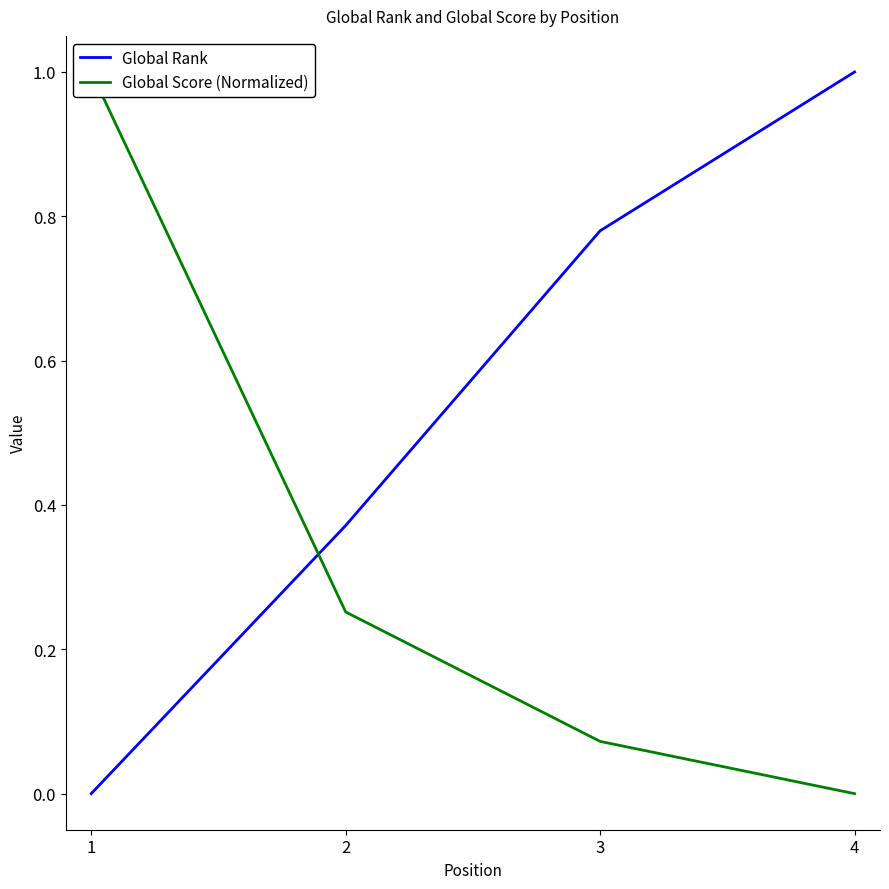

How many intersections are there between Global Score (Normalized) and Global Rank?

1